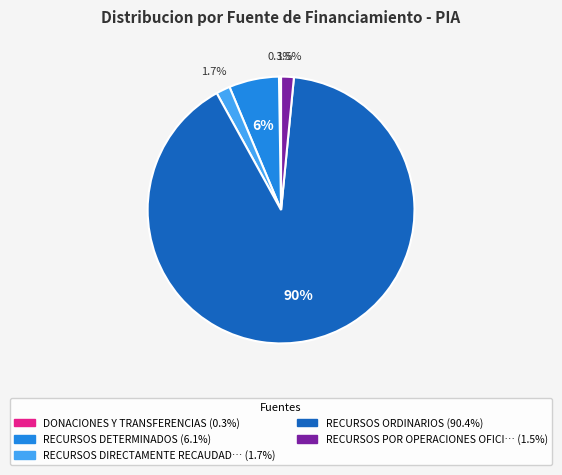

Is there a majority slice in this chart?

Yes